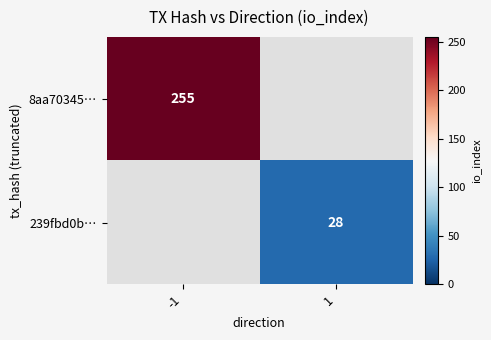

How many data points does each series have?

2